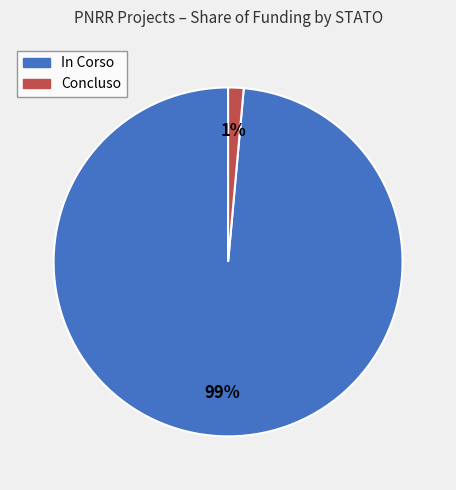

What is the largest slice in the pie chart?

In Corso